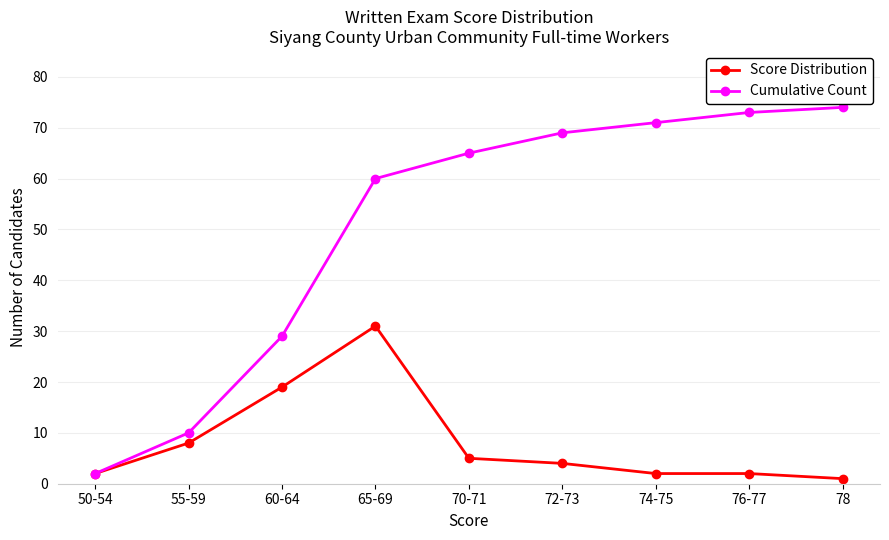

At how many categories does at least one series exceed 64?

5